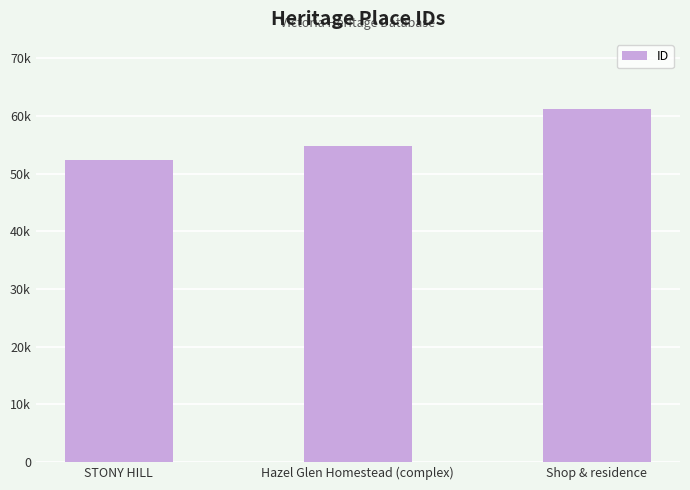

Rank the categories by value from lowest to highest.

STONY HILL, Hazel Glen Homestead (complex), Shop & residence